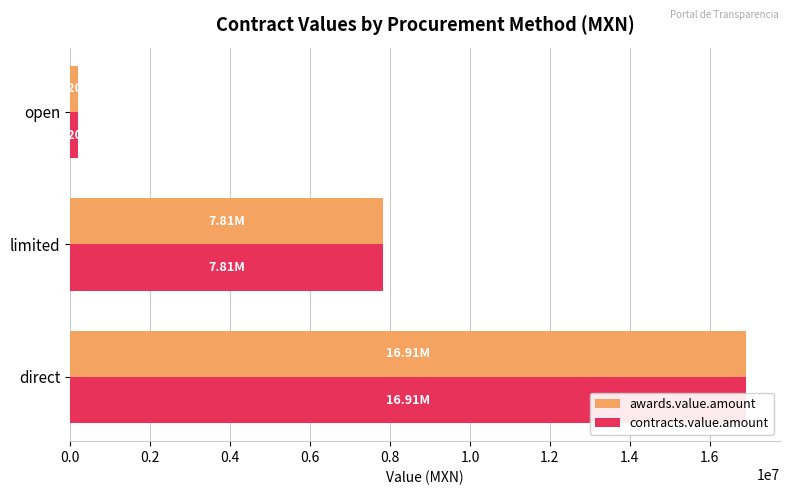

The contracts.value.amount series shows 3230246.1 at limited. True or false?

False